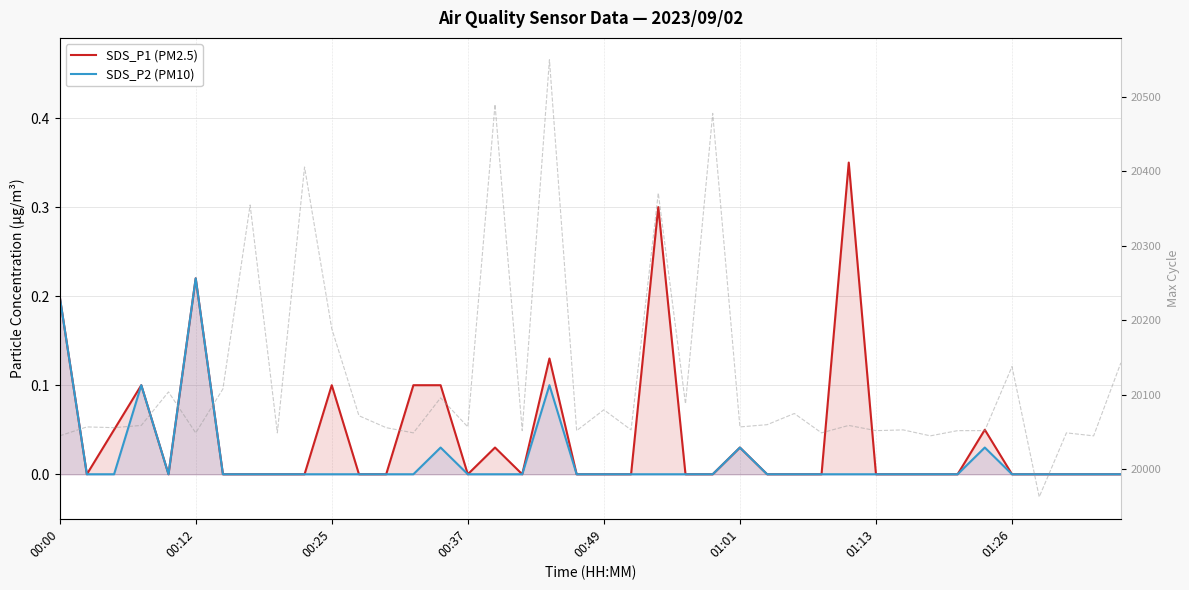

What is the sum of the Max_cycle values at 14 and 28?

40145.0